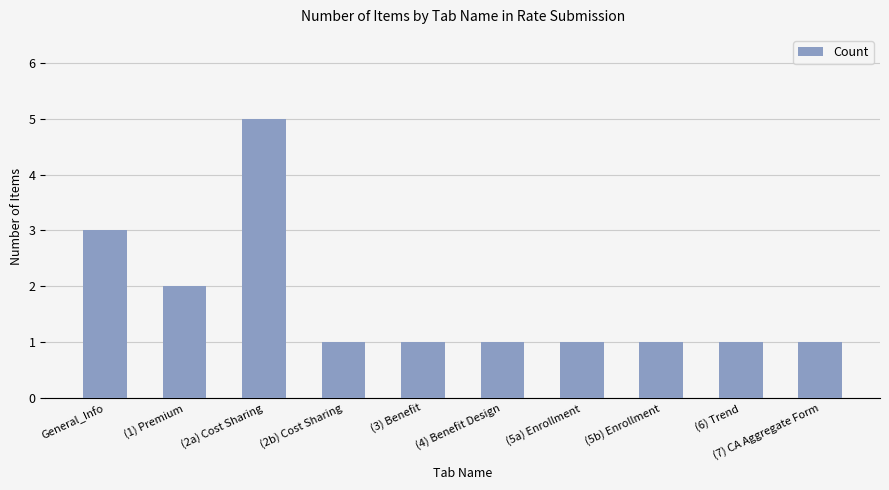

What is the minimum value shown in the chart?

1